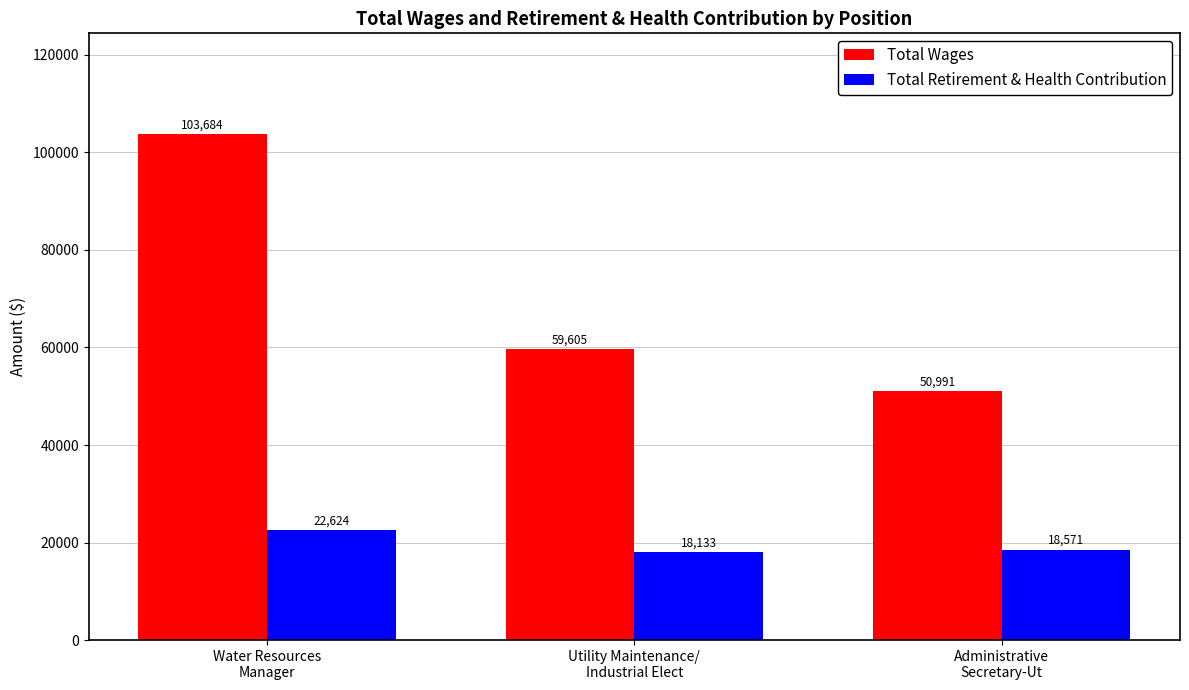

How many data points does each series have?

3